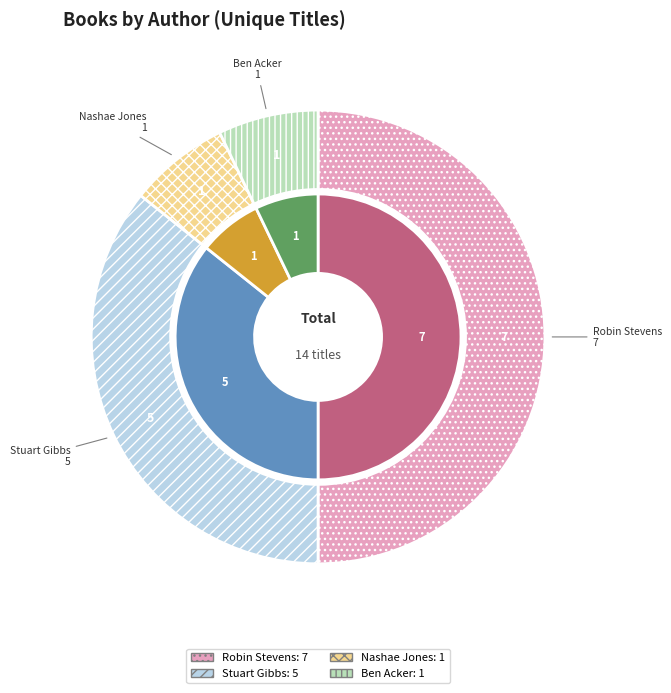

Is there a majority slice in this chart?

No